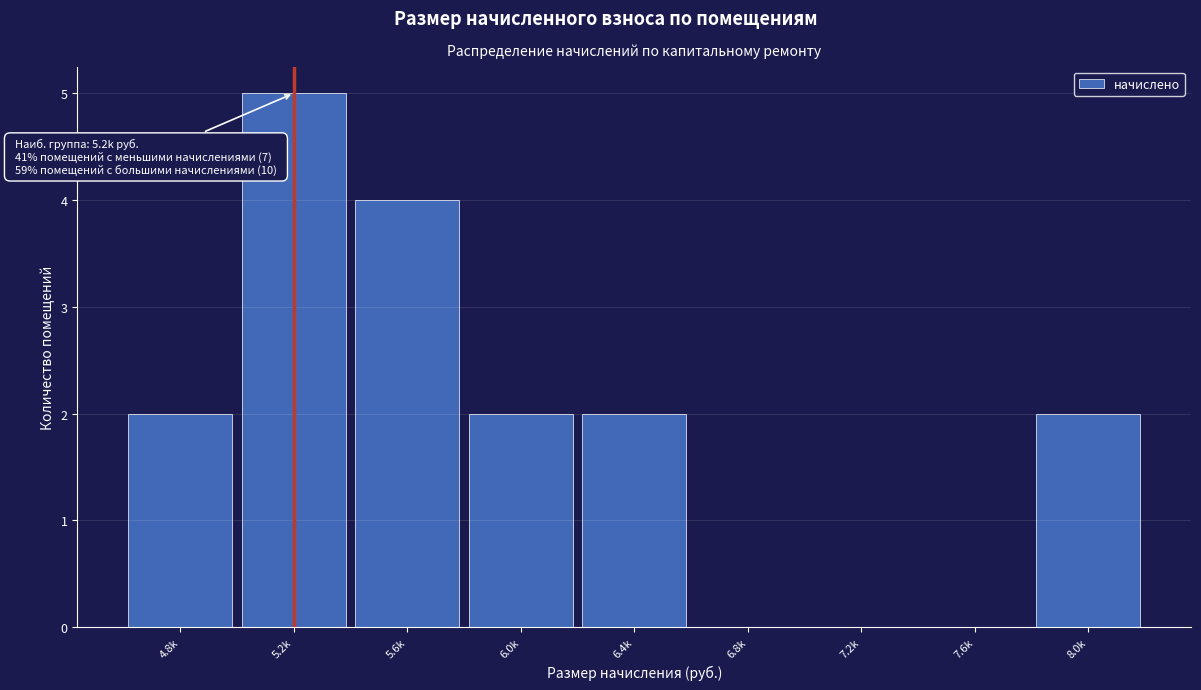

Reading right to left, list all the values displayed in this chart.

8.0k=2	7.6k=0	7.2k=0	6.8k=0	6.4k=2	6.0k=2	5.6k=4	5.2k=5	4.8k=2